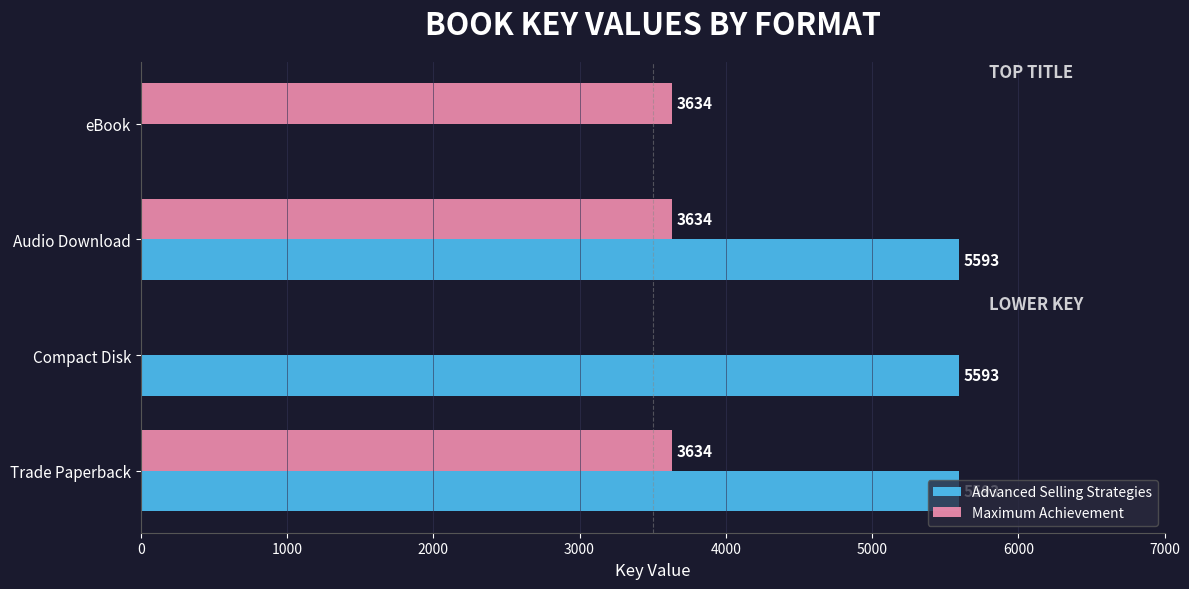

Which series has the largest total across all categories?

Advanced Selling Strategies